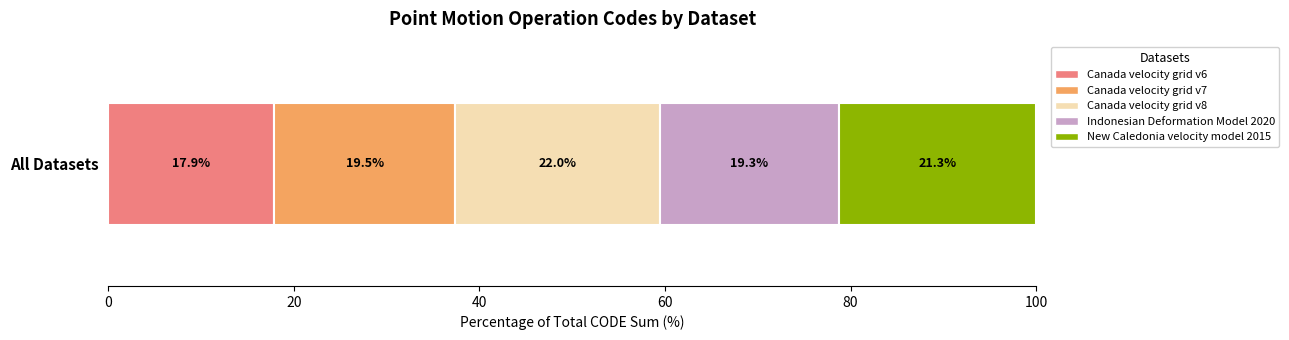

Rank the categories by Canada velocity grid v6 value from highest to lowest.

All Datasets